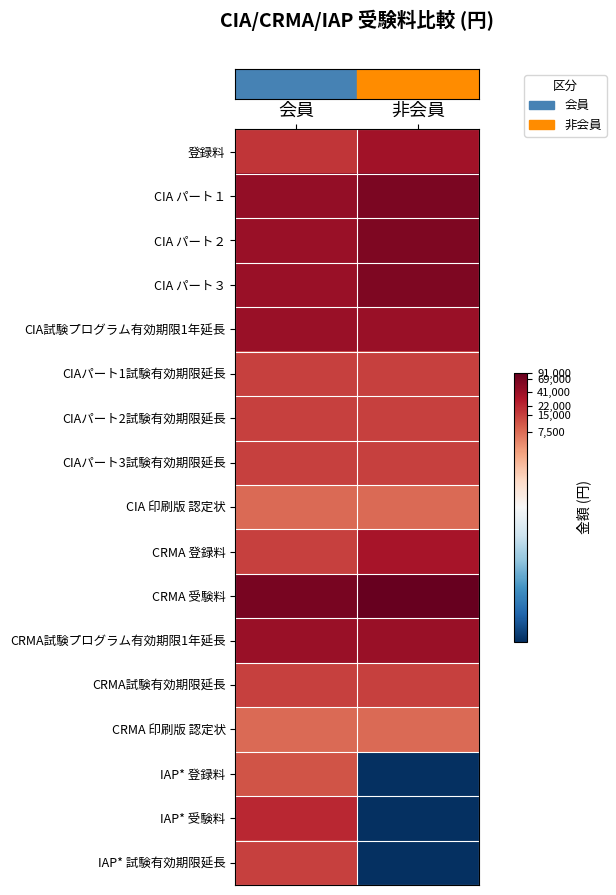

How many categories are shown in the chart?

2